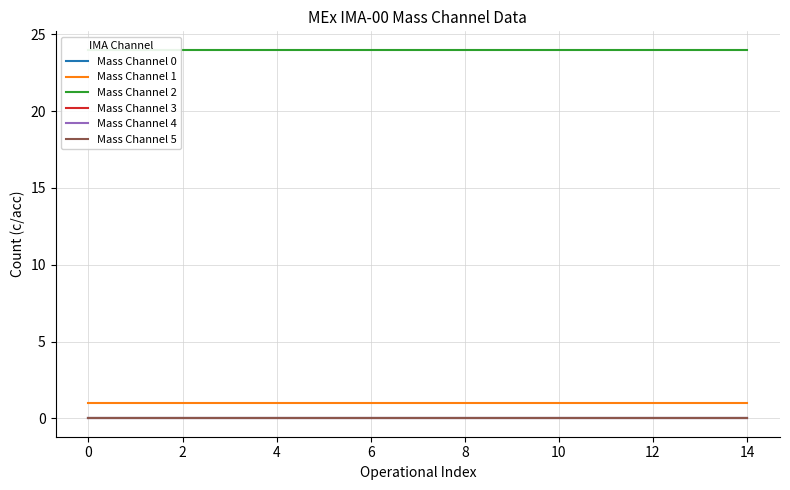

Count the number of categories in the chart.

15